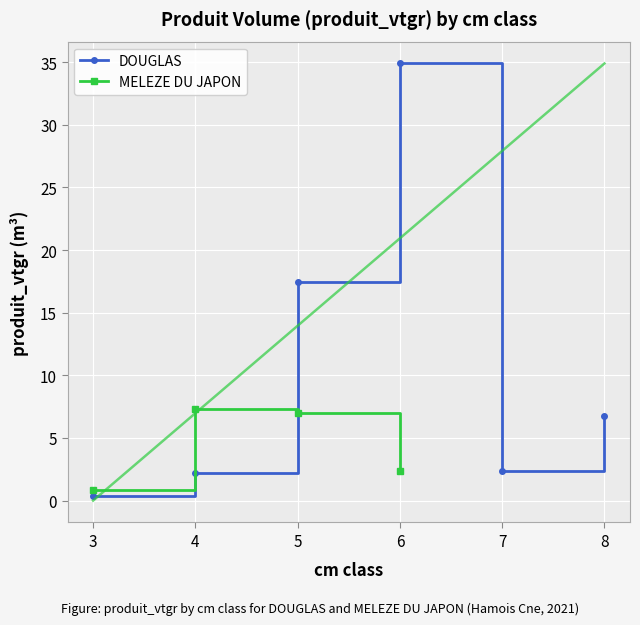

What is the difference between the maximum and minimum values?

34.6